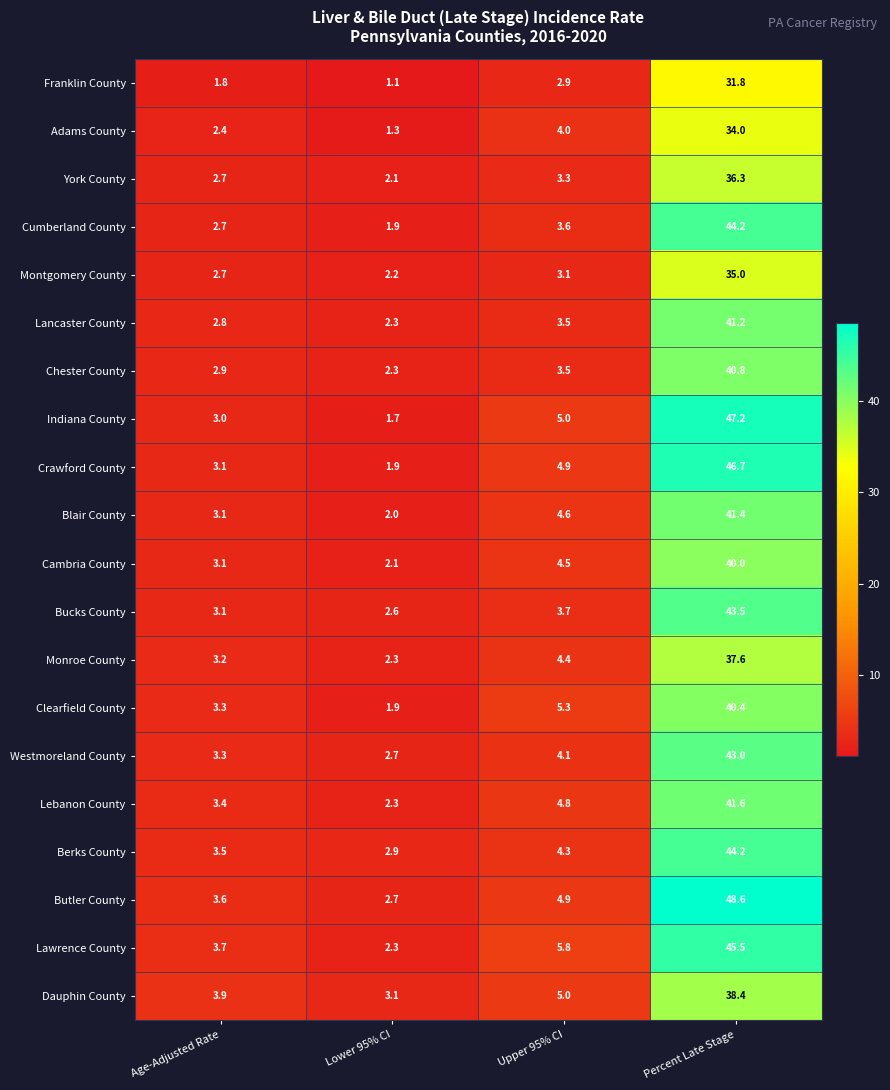

At which category does the chart reach its minimum across all series?

Lower 95% CI